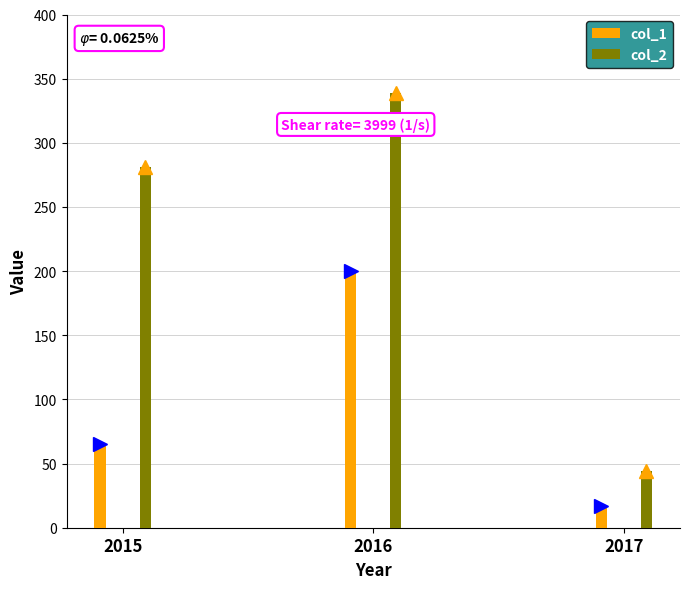

Reading left to right, extract all data points from this chart.

col_1: 2015=65	2016=200	2017=17
col_2: 2015=281	2016=339	2017=44